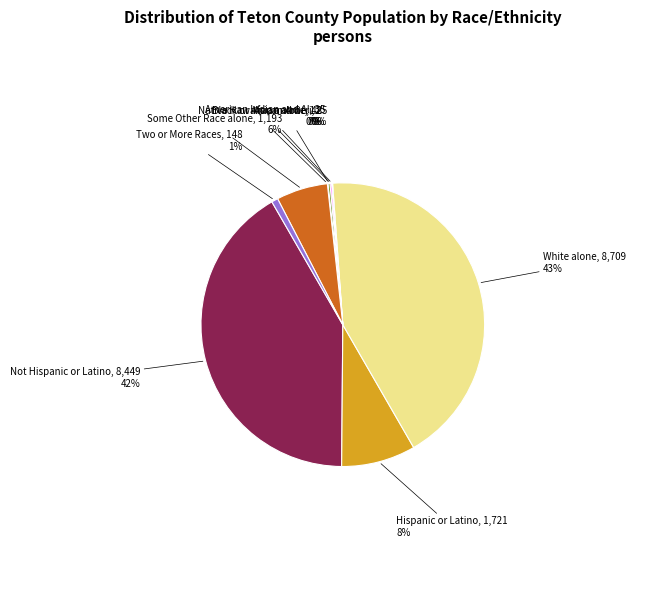

Is there a majority slice in this chart?

No